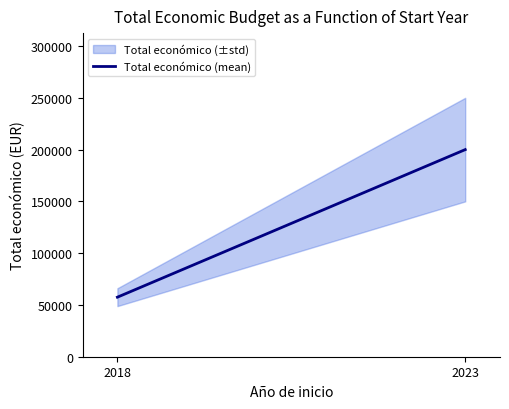

What is the value of the 2nd point from the left?

200000